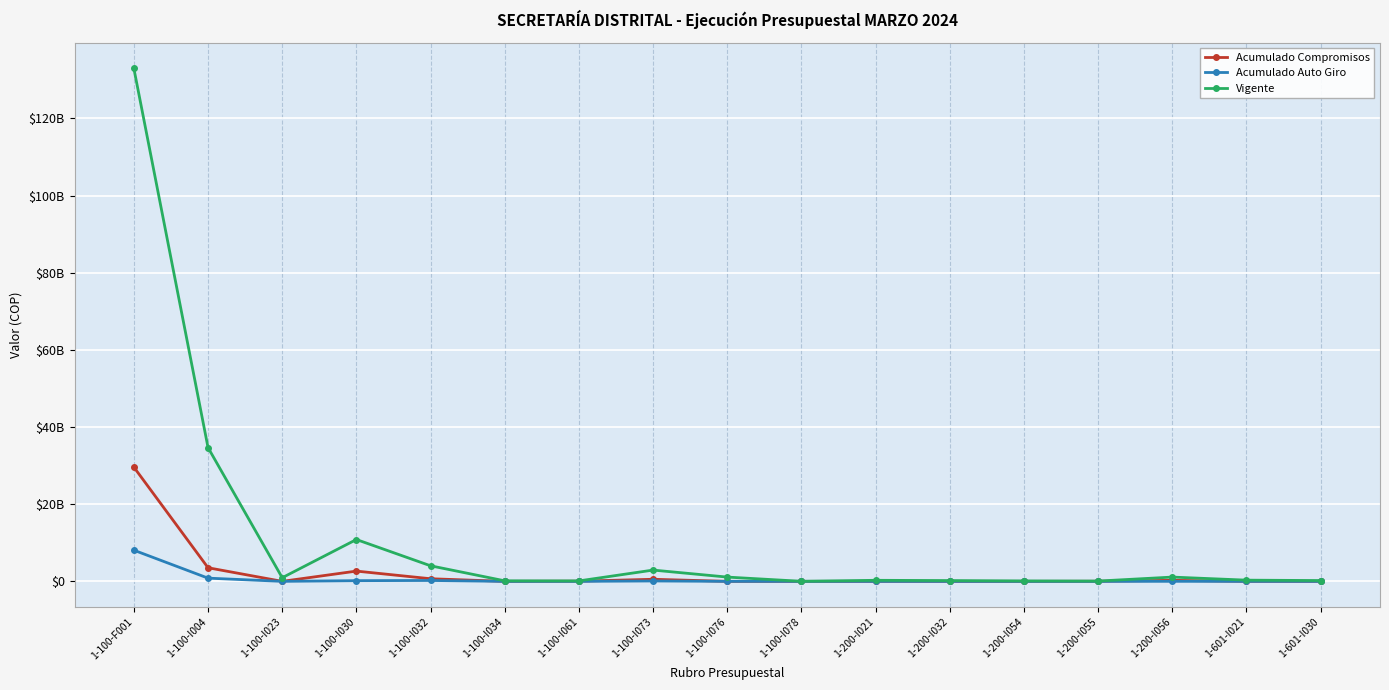

What value does the Vigente series have at 1-200-I021, to the nearest 10?

271888000